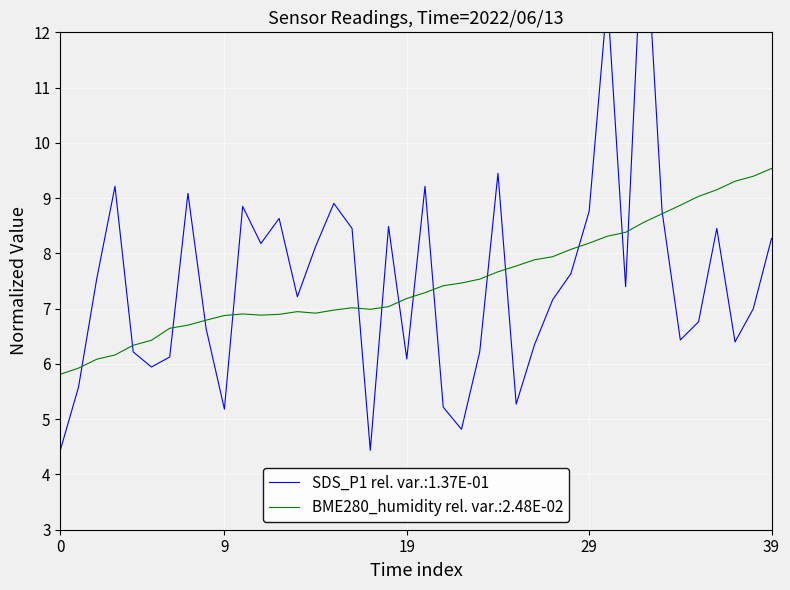

Which series has the largest range (max minus min)?

SDS_P1